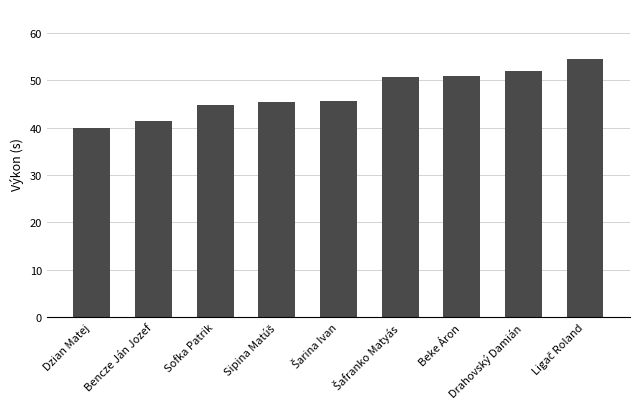

What value does the data have at Drahovský Damián?

52.0